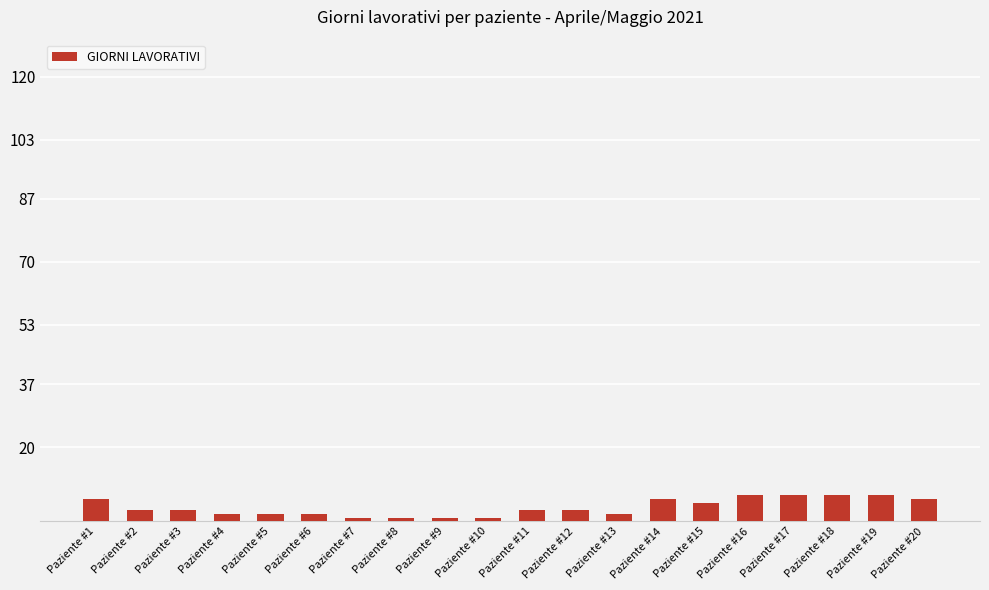

What is the greatest value displayed?

7